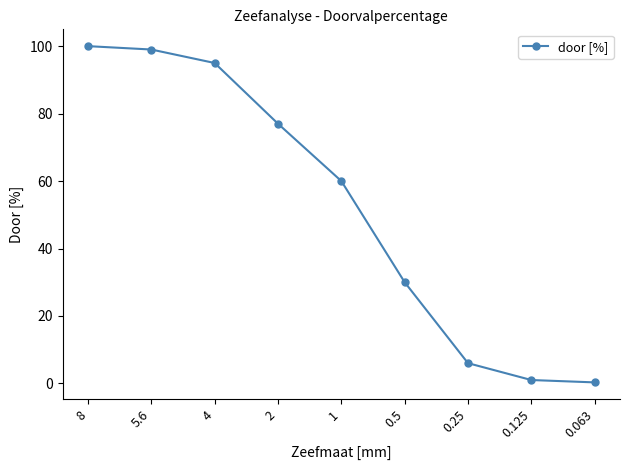

Which label corresponds to the largest value in the chart?

8